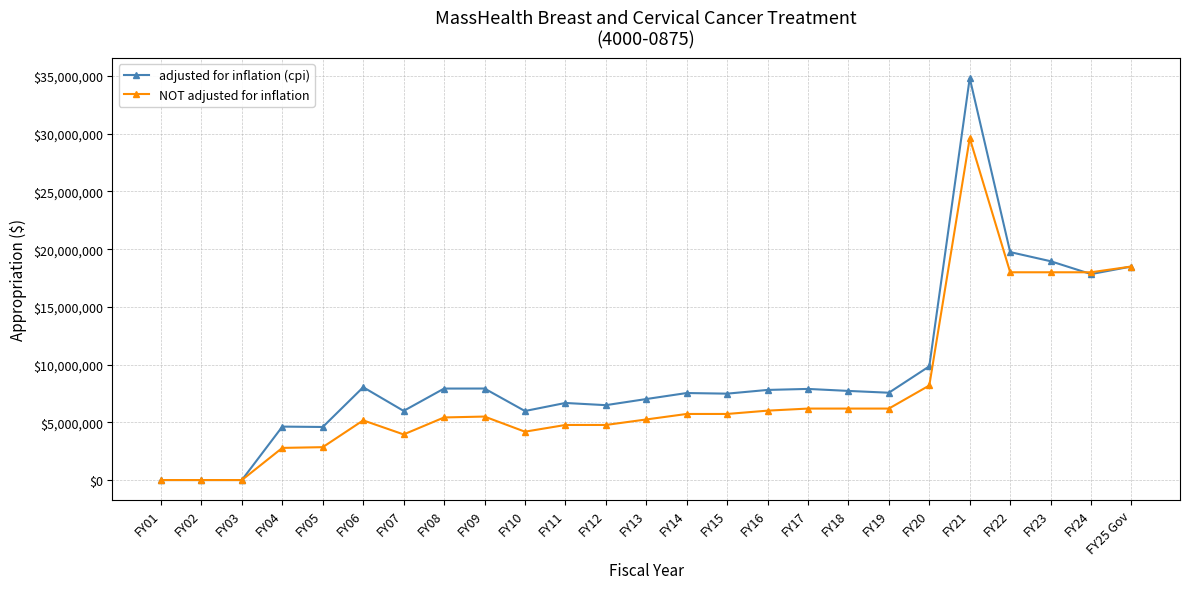

Rank the series by their maximum value, from highest to lowest.

adjusted for inflation (cpi), NOT adjusted for inflation